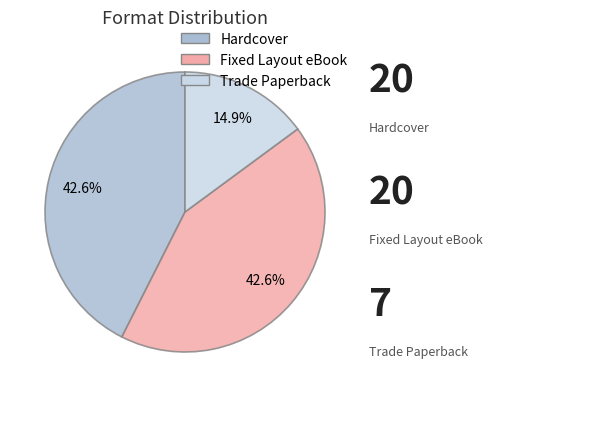

Which slice is the smallest?

Trade Paperback